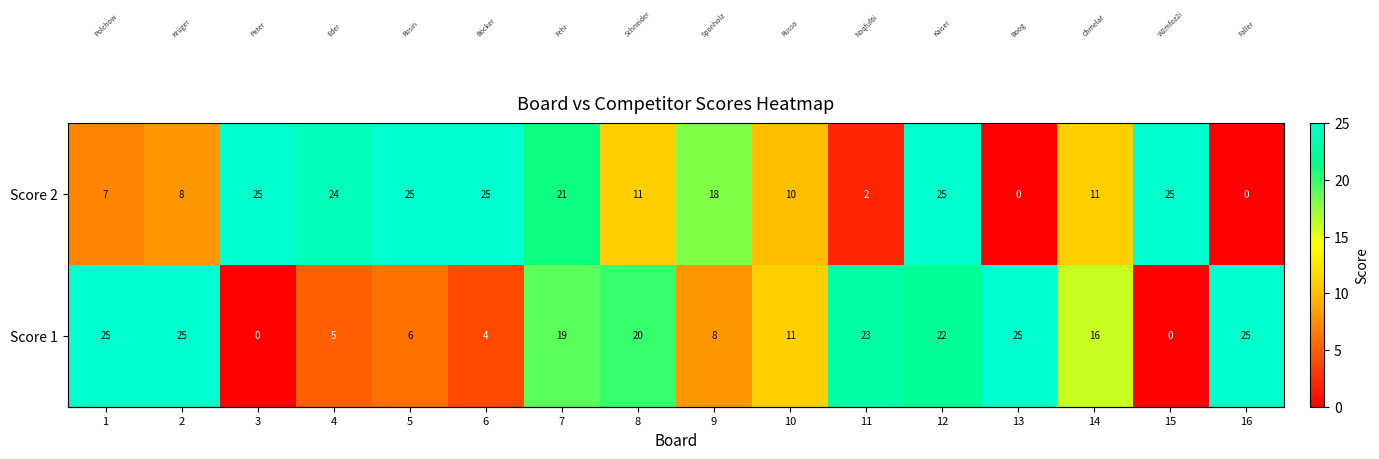

What is the spread (max minus min) of values at 5?

19